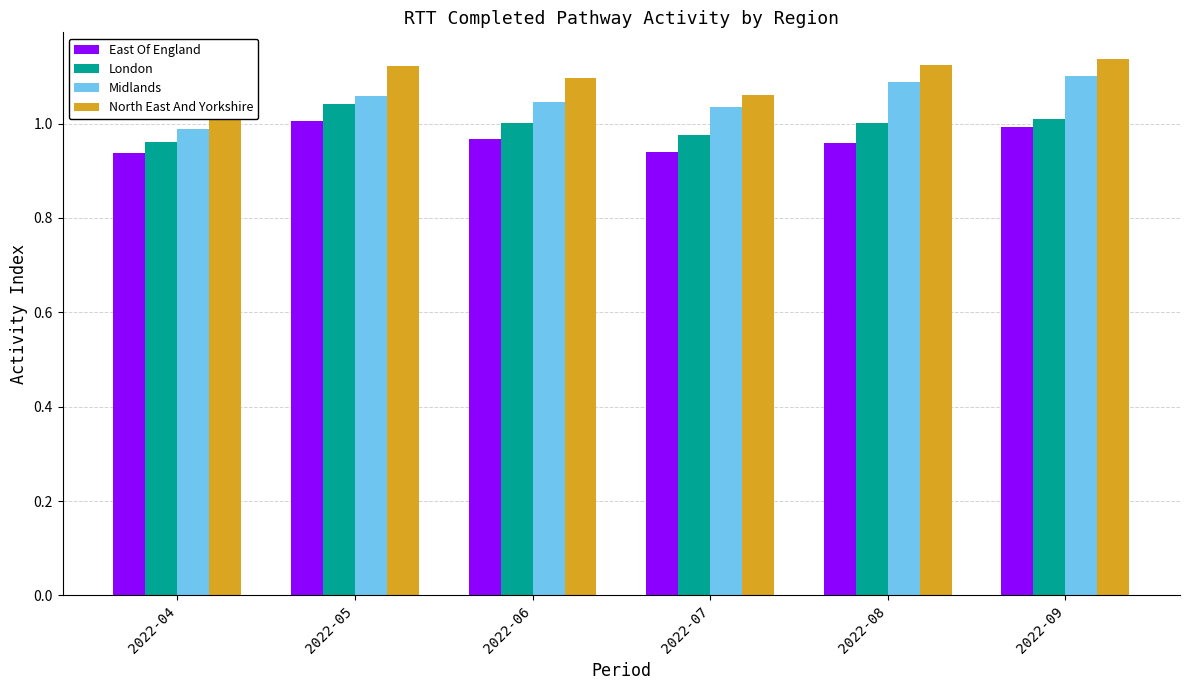

At which label is North East And Yorkshire closest to 1?

2022-07